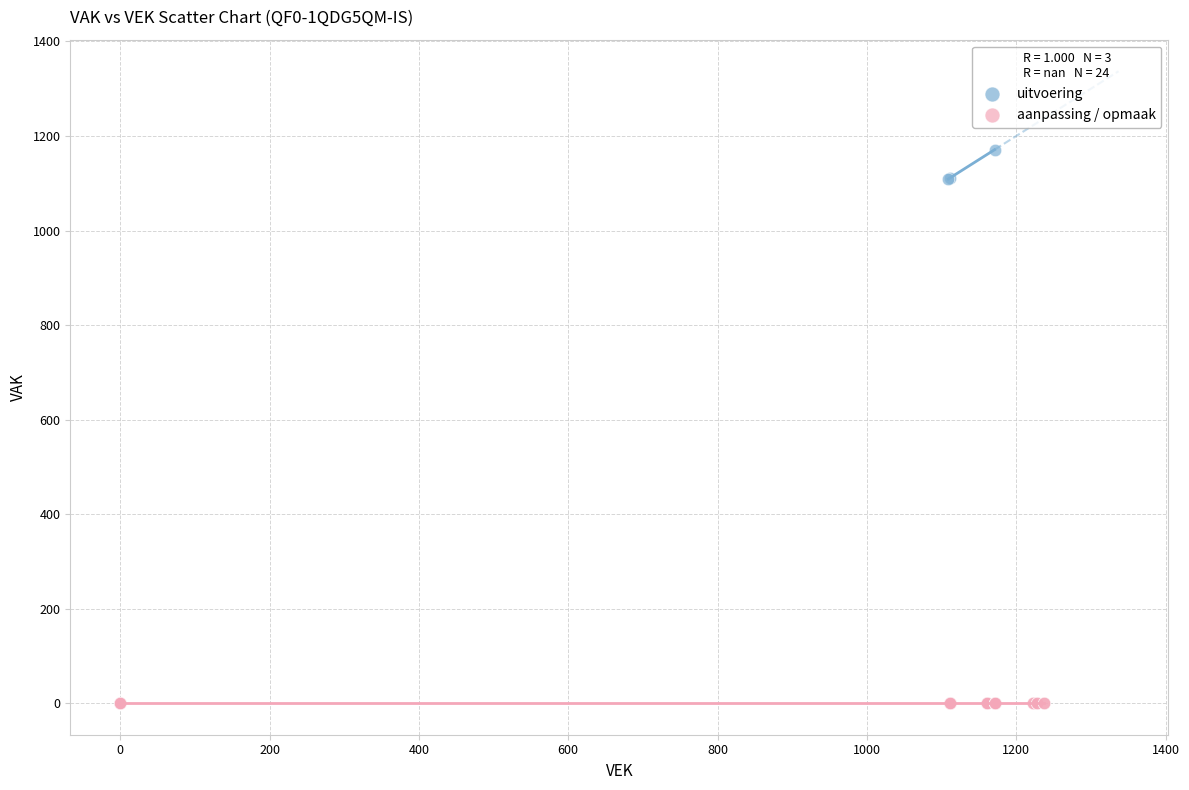

Which series reaches the maximum Y coordinate?

uitvoering